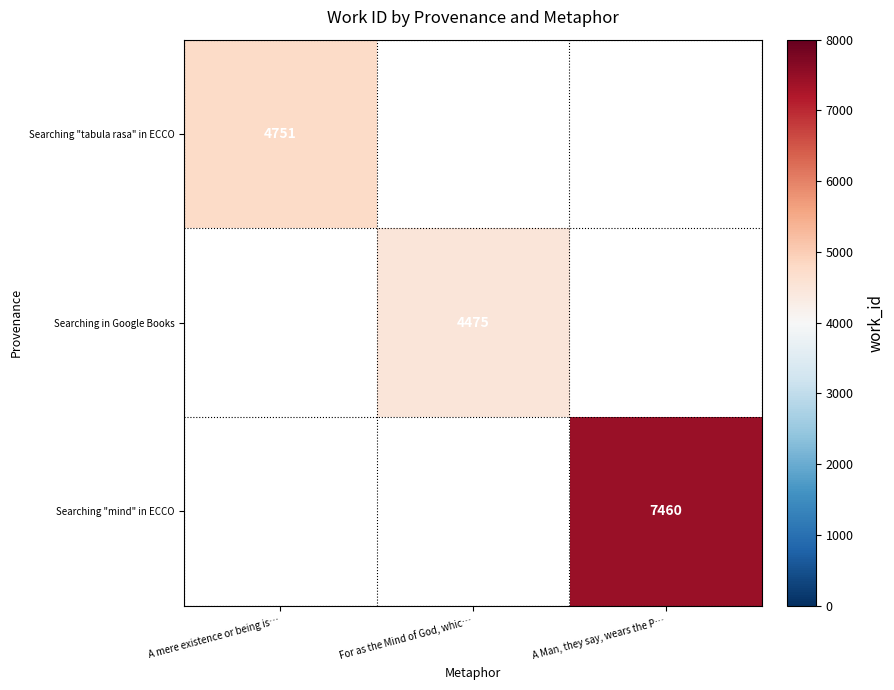

Is it true that Searching "tabula rasa" in ECCO equals 4751.0 at A mere existence or being is…?

True